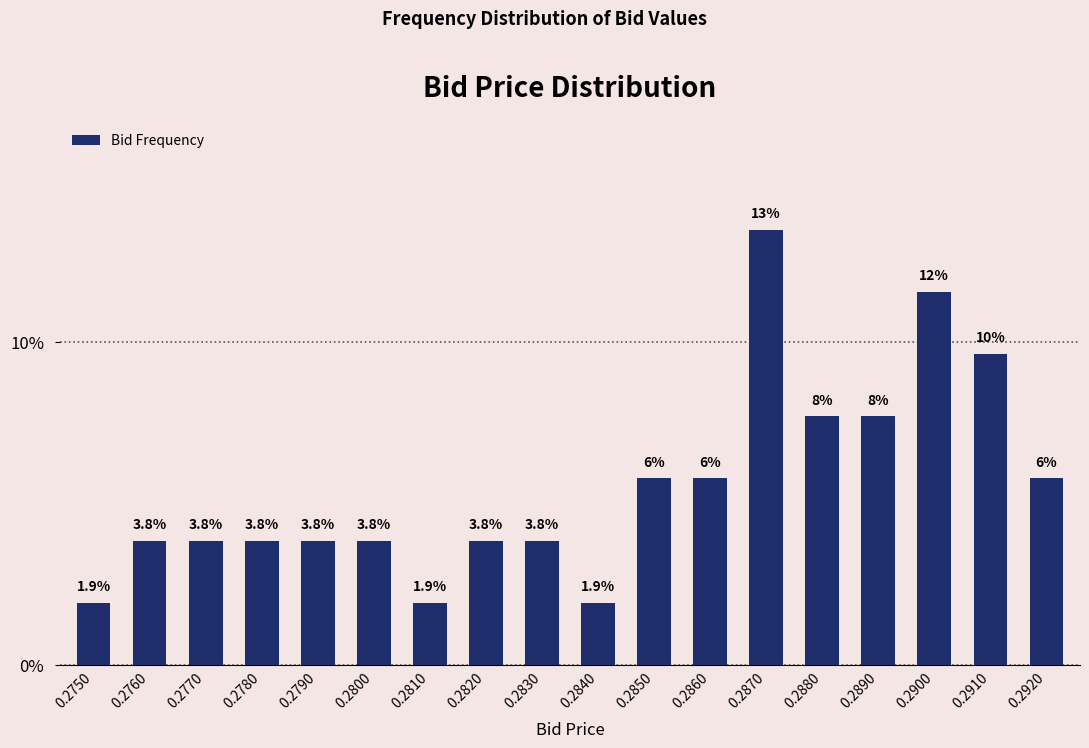

What is the minimum value shown in the chart?

1.9